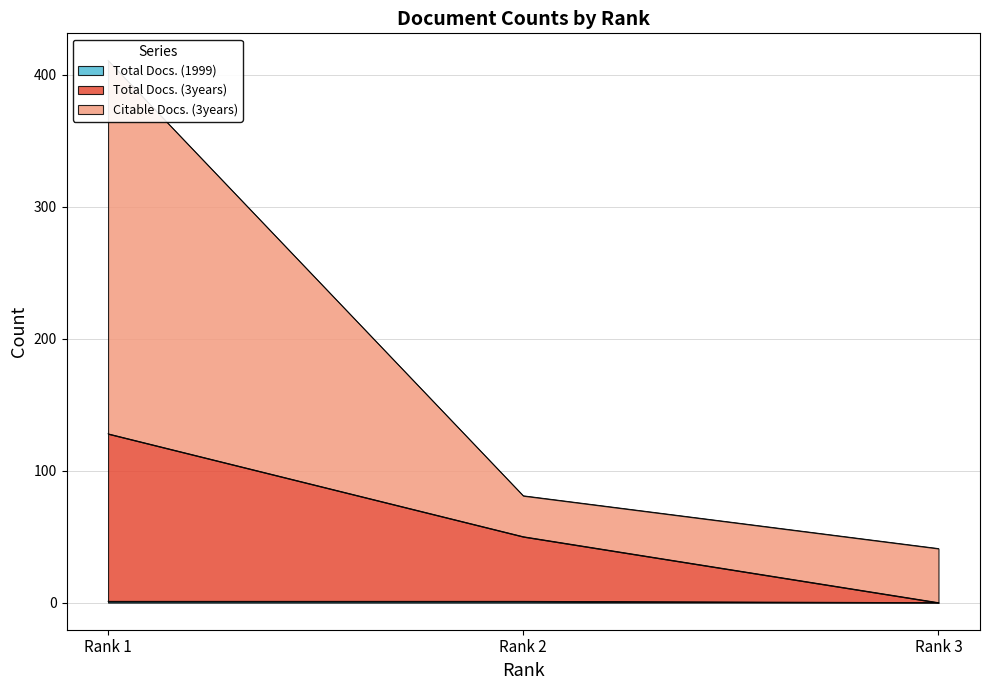

How many values in Total Docs. (3years) are above zero?

2